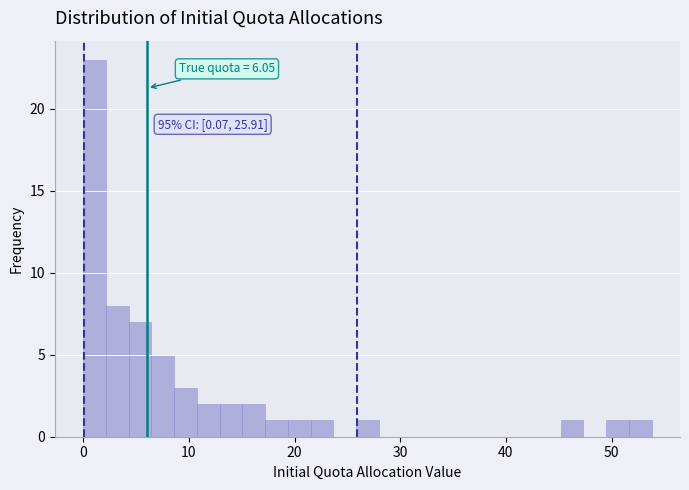

Around what value on the x-axis is the tallest bar? Give the approximate position of its centre, as read against the axis.

1